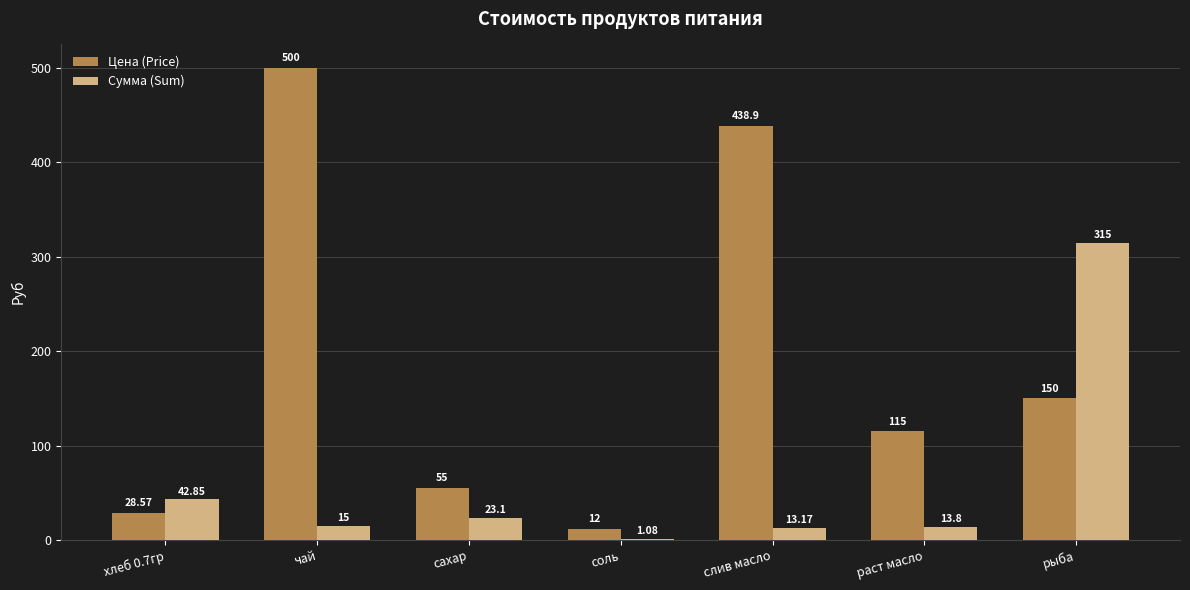

At which label does Сумма (Sum) first exceed 15?

хлеб 0.7гр